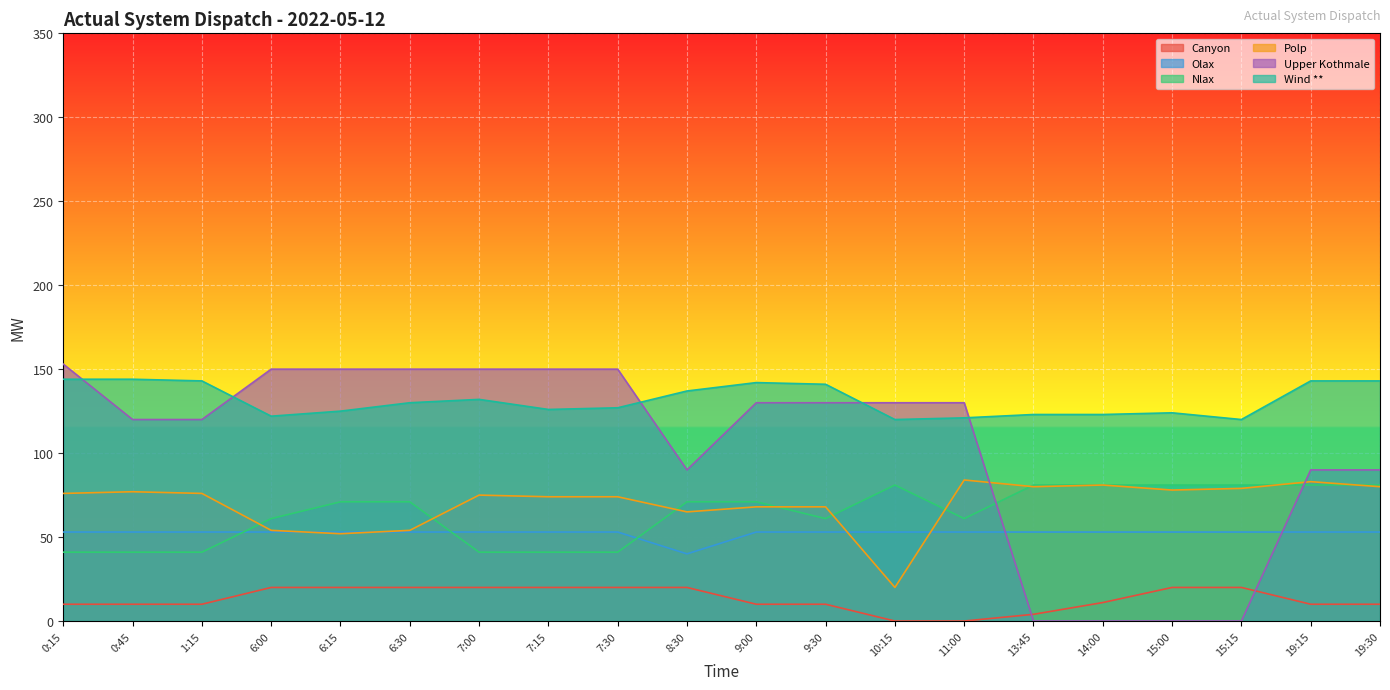

At which category does Olax reach its first local valley?

8:30